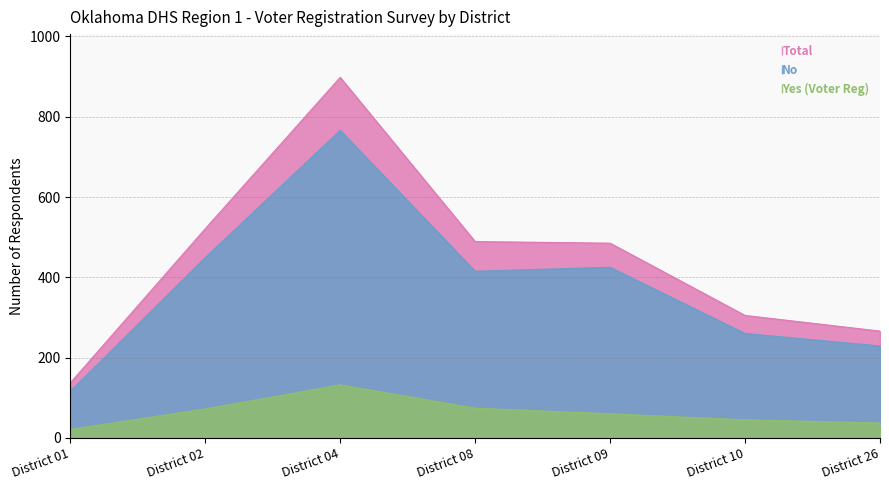

List the labels in order of No value, smallest first.

District 01, District 26, District 10, District 08, District 09, District 02, District 04